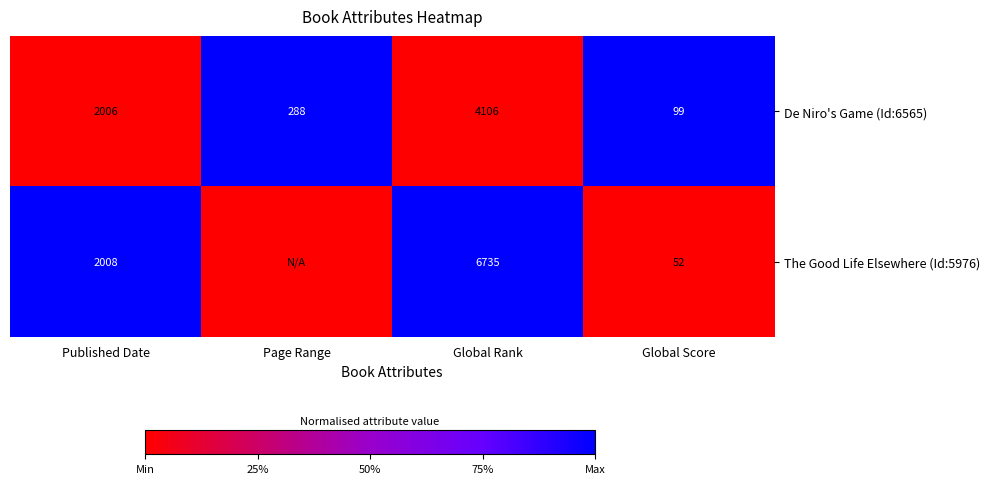

At which label is De Niro's Game (Id:6565) closest to 2102?

Published Date